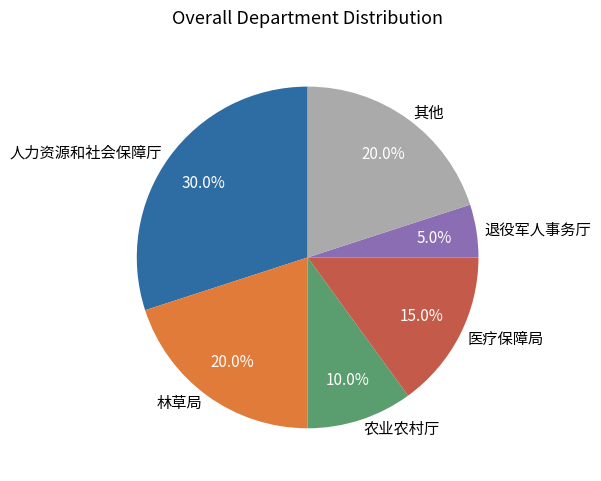

Does any single category account for the majority?

No